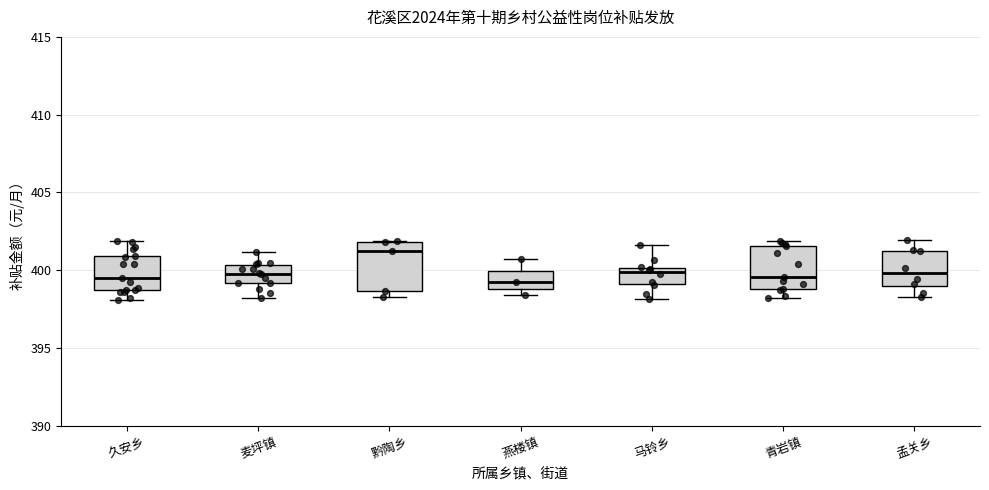

Reading left to right, transcribe this box plot: for each box, give where its median line is, the range the box spans, and where its two whiskers end, as read against the y-axis. The values are not printed on the chart, so give them approximately, as read against the axis.

久安乡: median 399.5, box 398.5 to 401.0, whiskers 398.0 to 402.0
麦坪镇: median 400.0, box 399.0 to 400.5, whiskers 398.0 to 401.0
黔陶乡: median 401.0, box 398.5 to 402.0, whiskers 398.5 (just below the box's lower edge) to 402.0
燕楼镇: median 399.0 (inside the box), box 399.0 to 400.0, whiskers 398.5 to 400.5
马铃乡: median 400.0 (just below the box's upper edge), box 399.0 to 400.0, whiskers 398.0 to 401.5
青岩镇: median 399.5, box 399.0 to 401.5, whiskers 398.0 to 402.0
孟关乡: median 400.0, box 399.0 to 401.0, whiskers 398.5 to 402.0